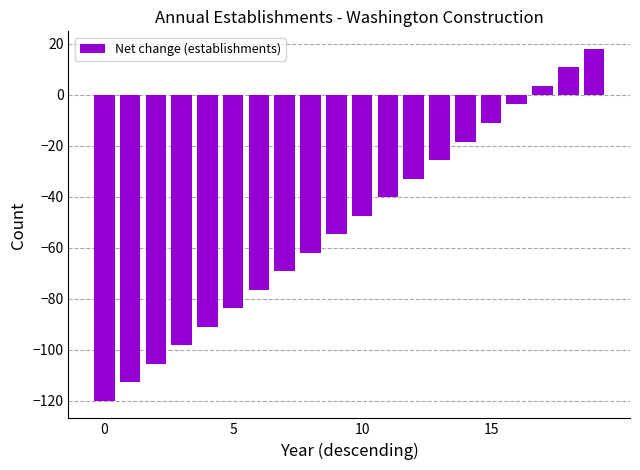

What is the difference between the second highest and second lowest values?

123.5